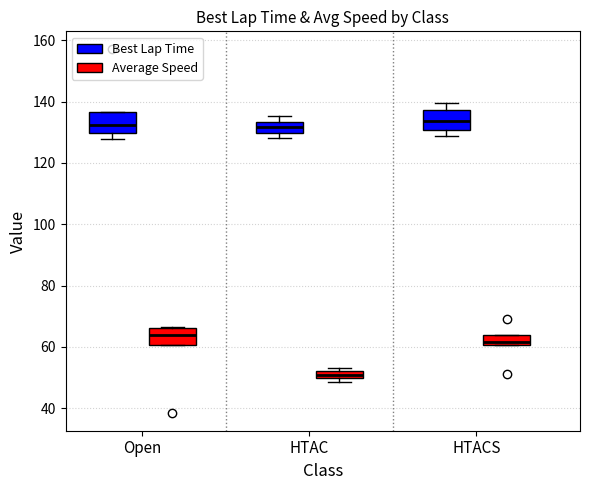

Where is the lower edge of the box for HTAC (Average Speed) on the y-axis? The values are not printed on the chart, so give them approximately, as read against the axis.

50